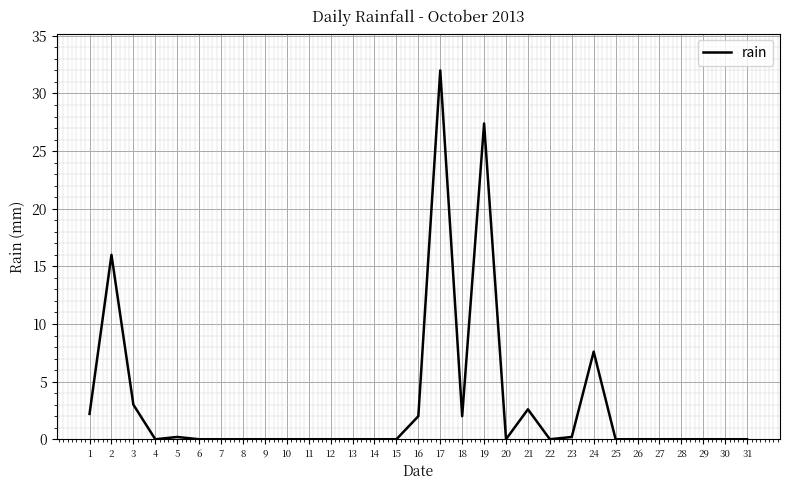

How many lines are shown in the chart?

1